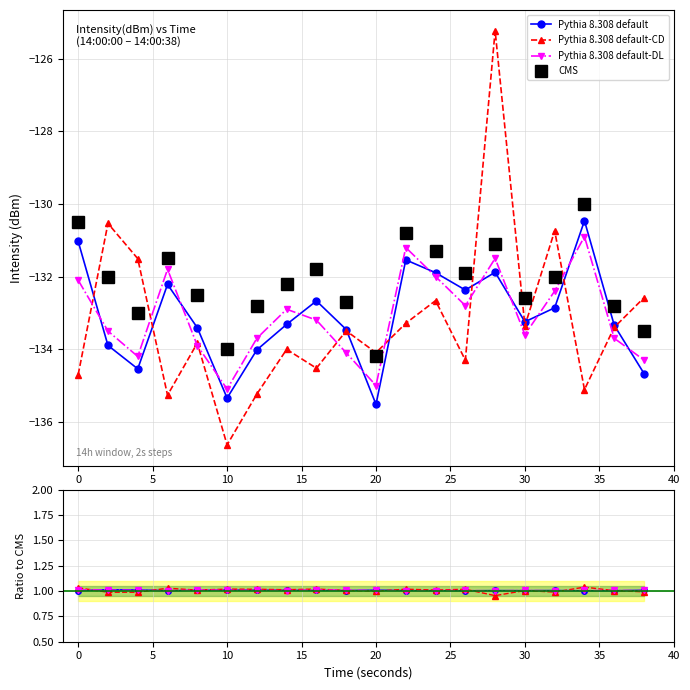

Between 14 and 28, which is larger?

28